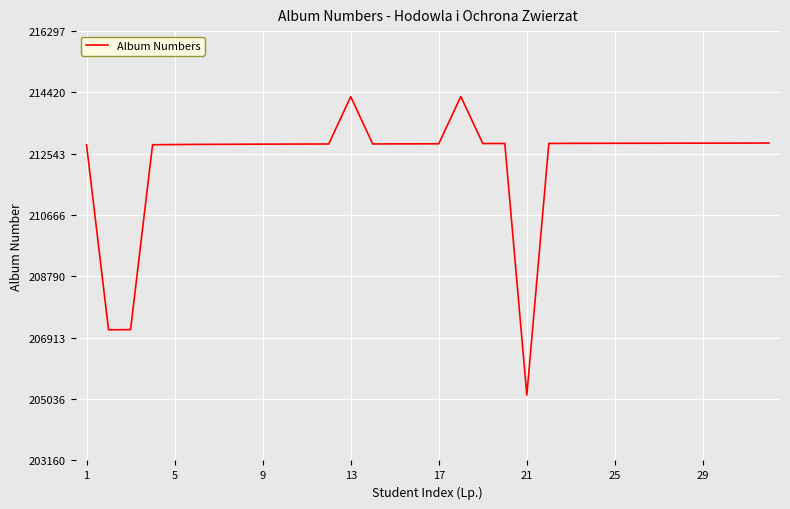

What is the greatest value displayed?

214297